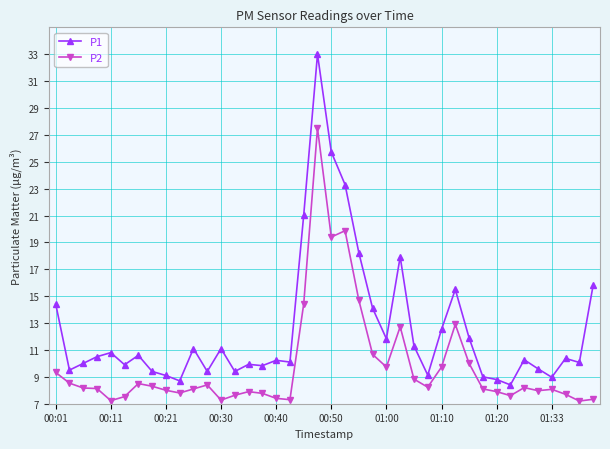

Which series has the largest range (max minus min)?

P1